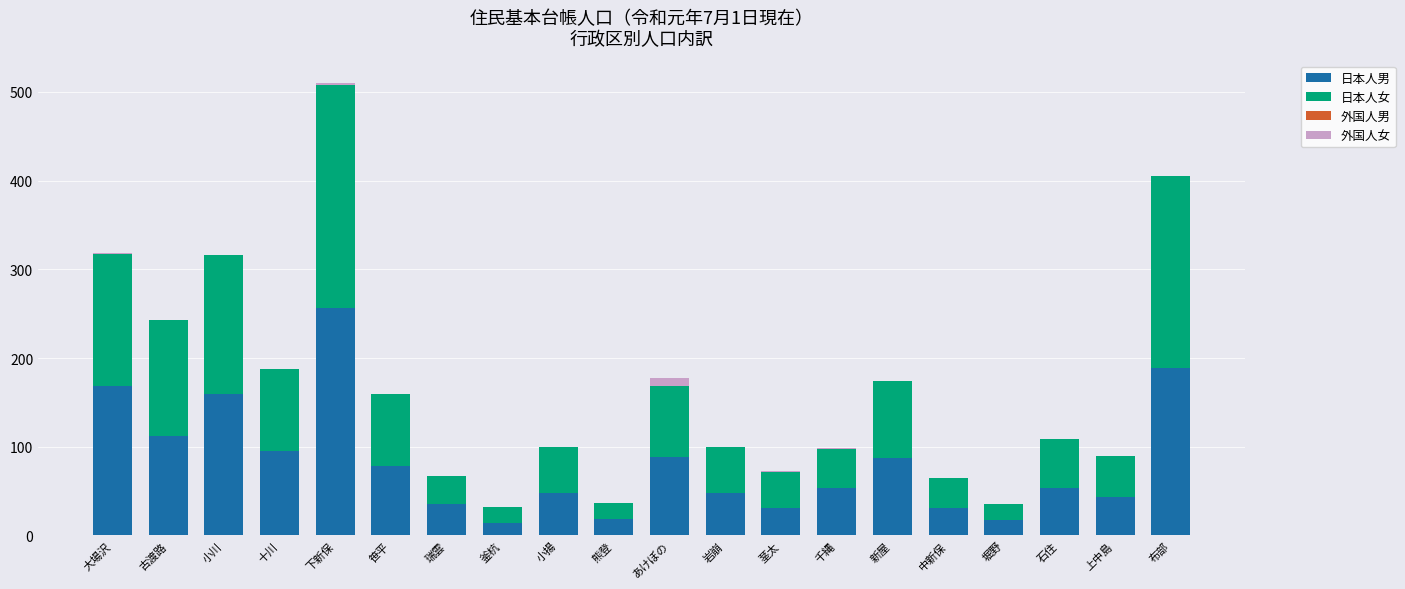

How many series are shown in this chart?

3